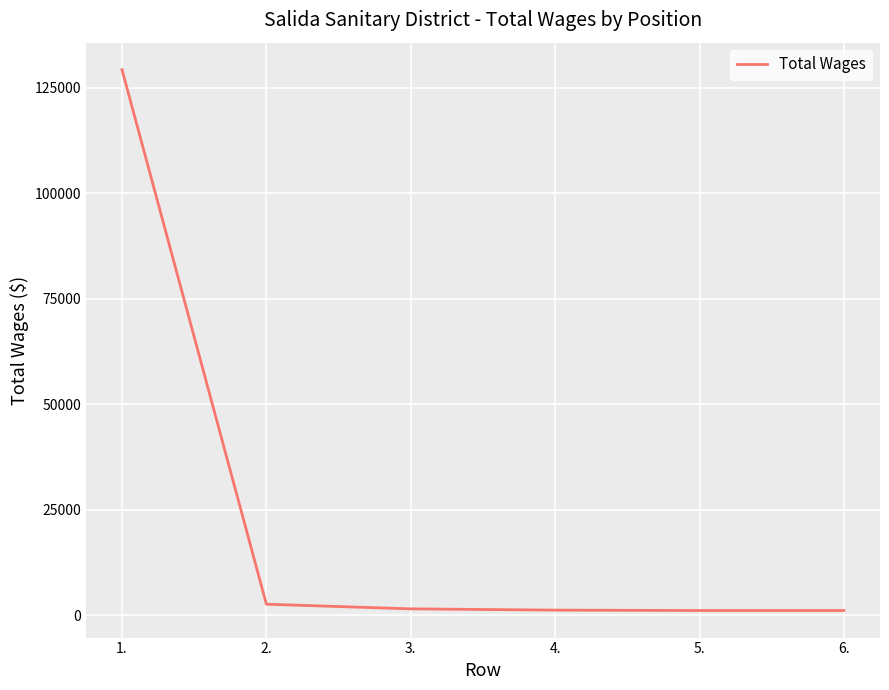

What position from the left is 1.?

1